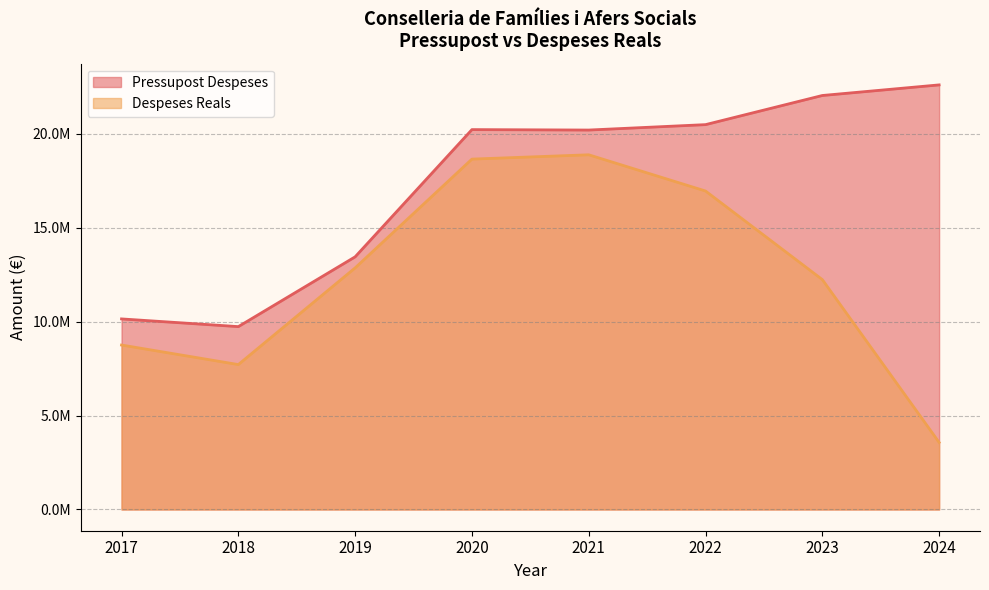

The Pressupost Despeses series shows 20219826.0 at 2020. True or false?

True